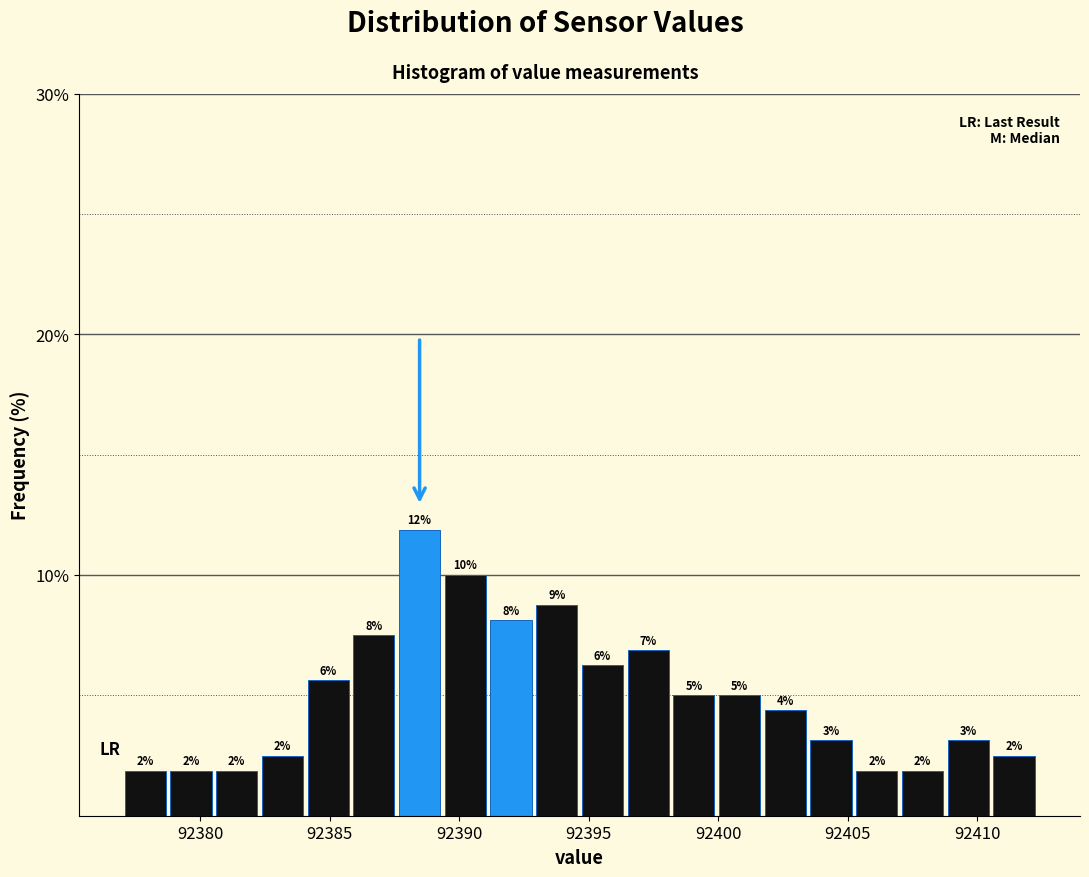

Read against the x-axis, roughly where is the centre of the tallest bar?

92388.5